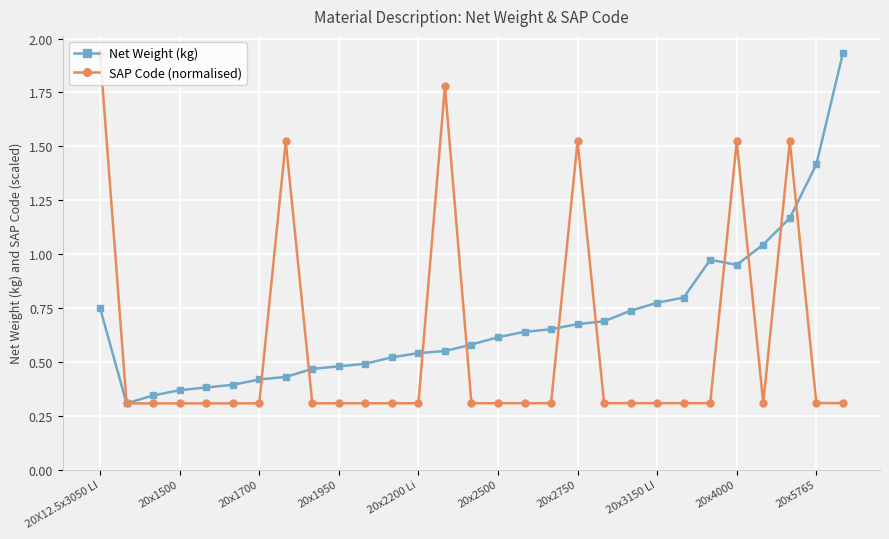

True or false: Net Weight (kg) has more than 0 points higher than both neighbors.

True